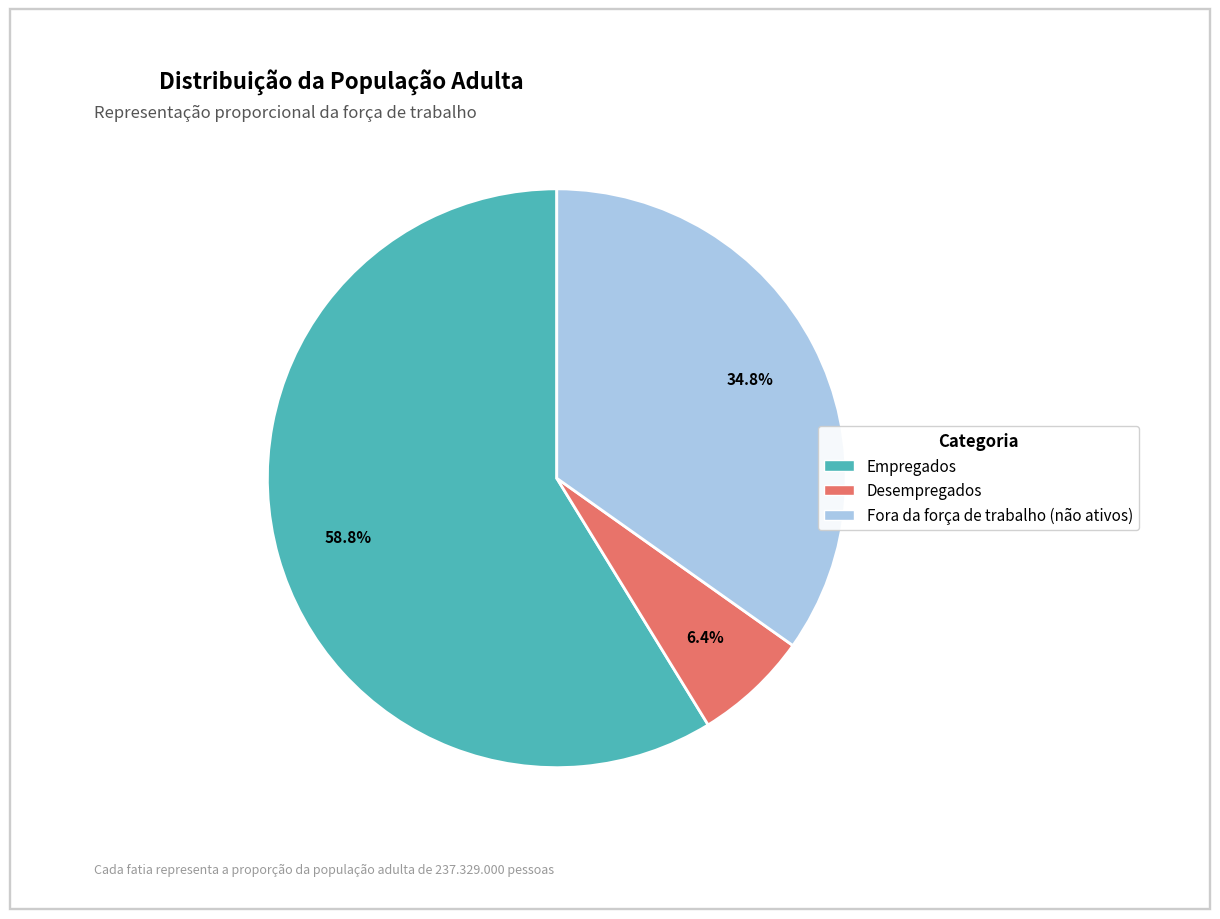

Is it true that Empregados is 48% of the pie?

False